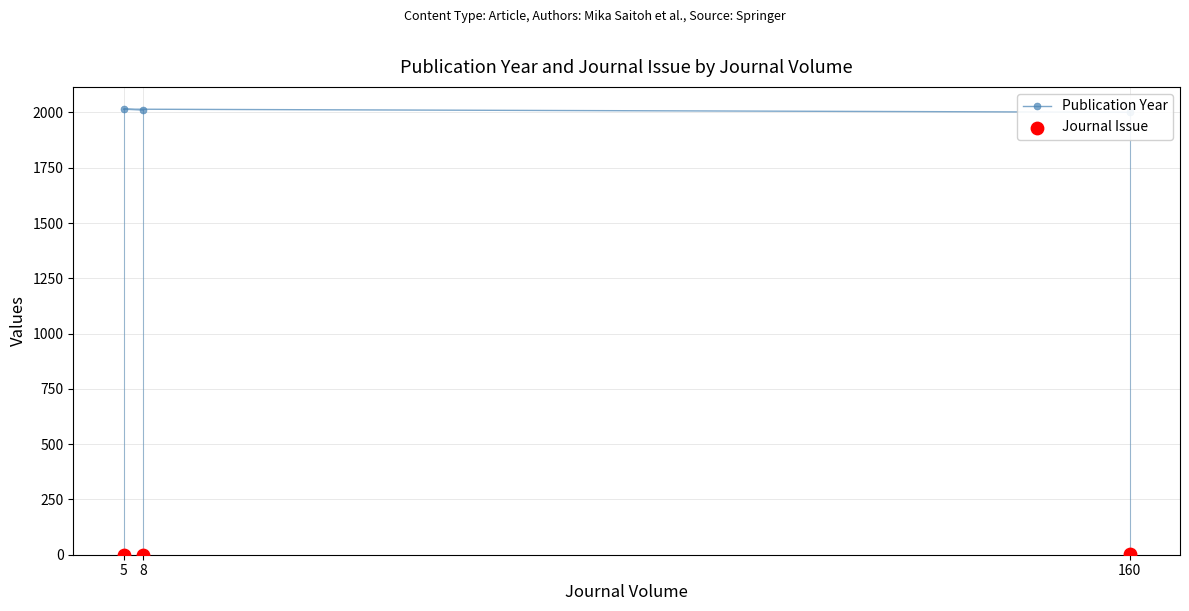

Which series has the largest total across all categories?

Publication Year